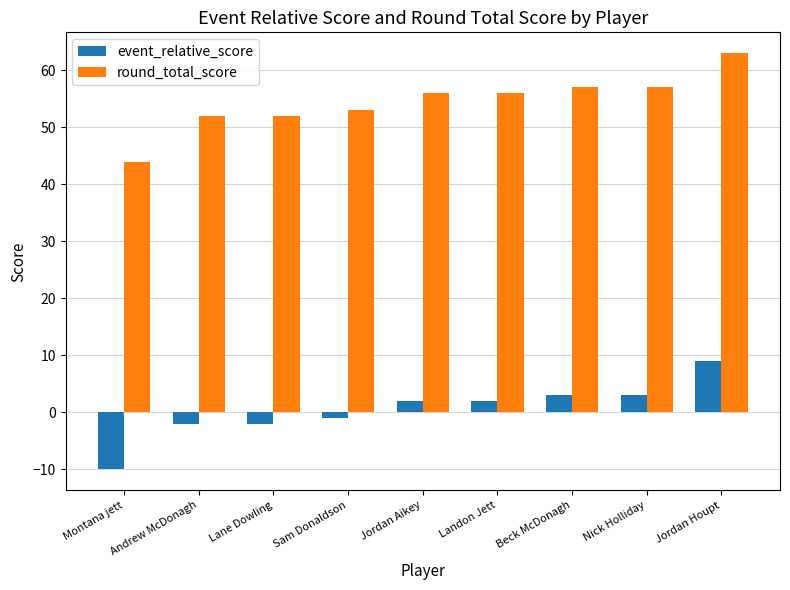

What is the maximum value shown in the chart?

63